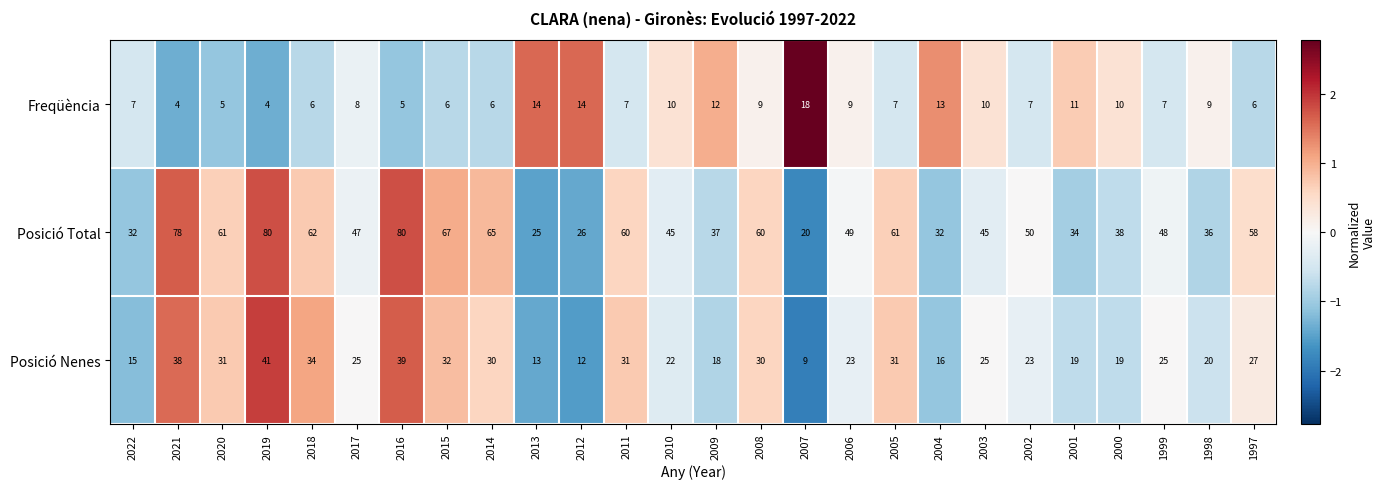

Which series changed the most between 2008 and 2007?

Posició Total